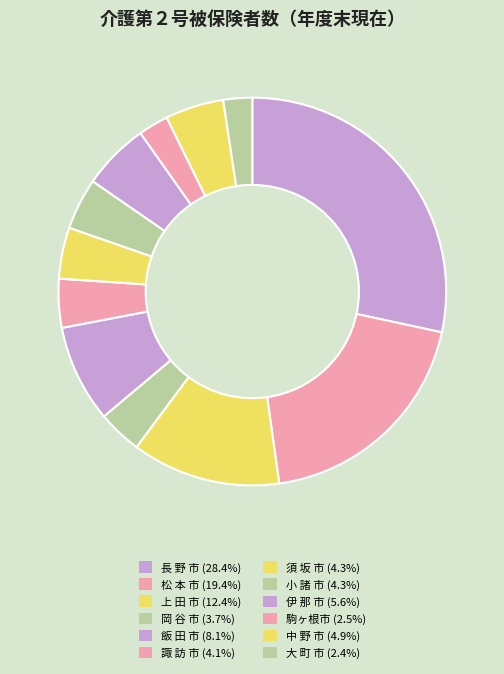

Count the number of slices in the pie.

12